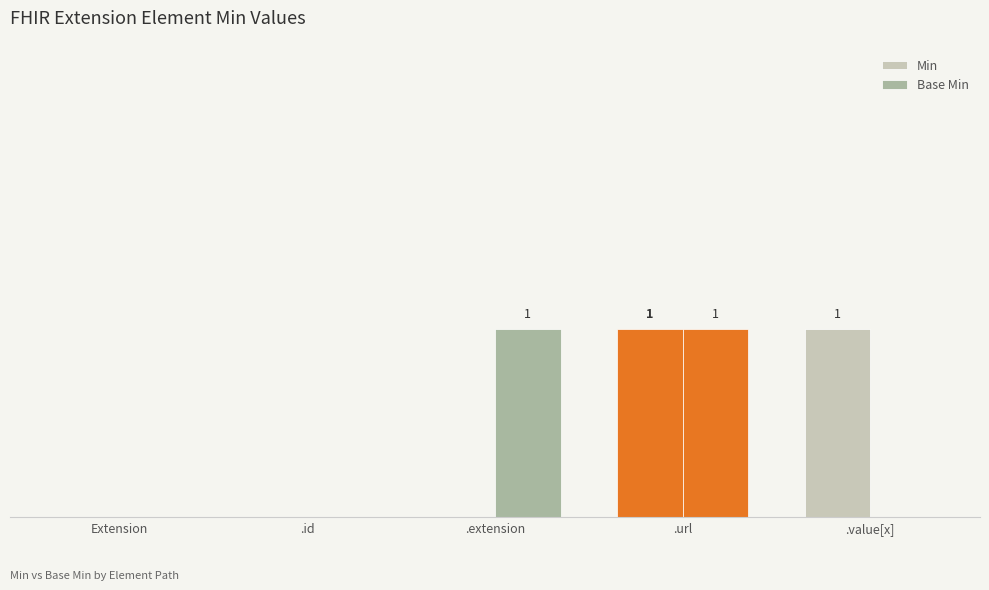

What is the difference between the second highest and minimum values in the Base Min series?

1